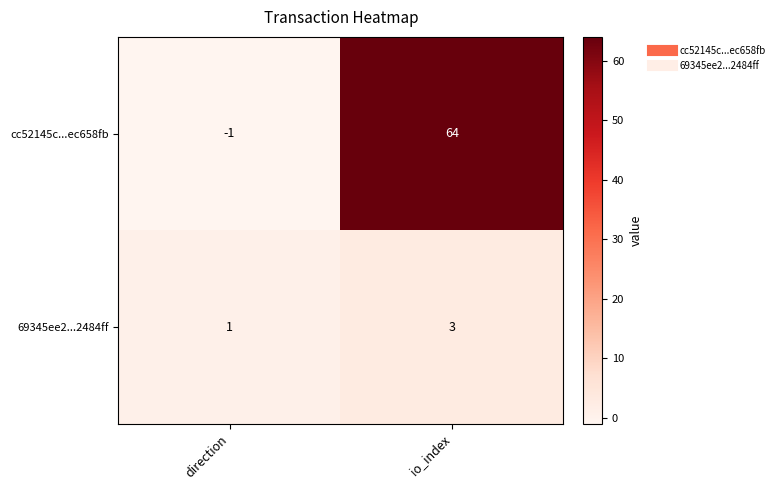

At which category does the chart reach its peak across all series?

io_index